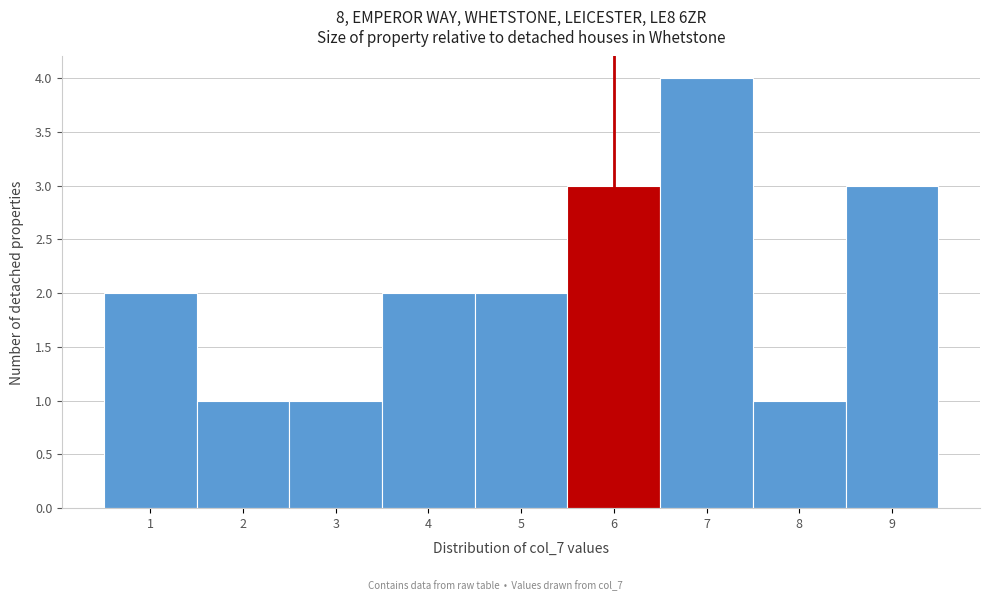

Reading left to right, transcribe this chart: for each bar, give the range it covers on the x-axis and its height. The values are not printed on the chart, so give them approximately, as read against the axis.

0.5 to 1.5: 2
1.5 to 2.5: 1
2.5 to 3.5: 1
3.5 to 4.5: 2
4.5 to 5.5: 2
5.5 to 6.5: 3
6.5 to 7.5: 4
7.5 to 8.5: 1
8.5 to 9.5: 3